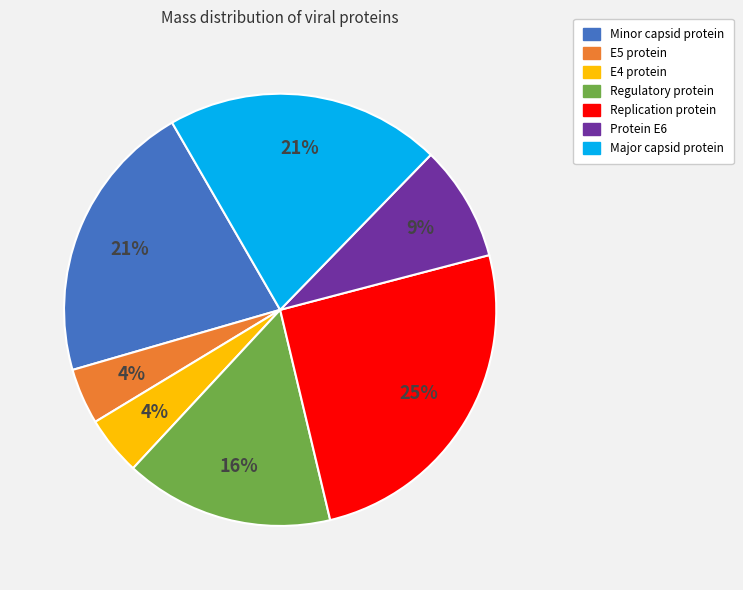

What is the largest slice in the pie chart?

Replication protein